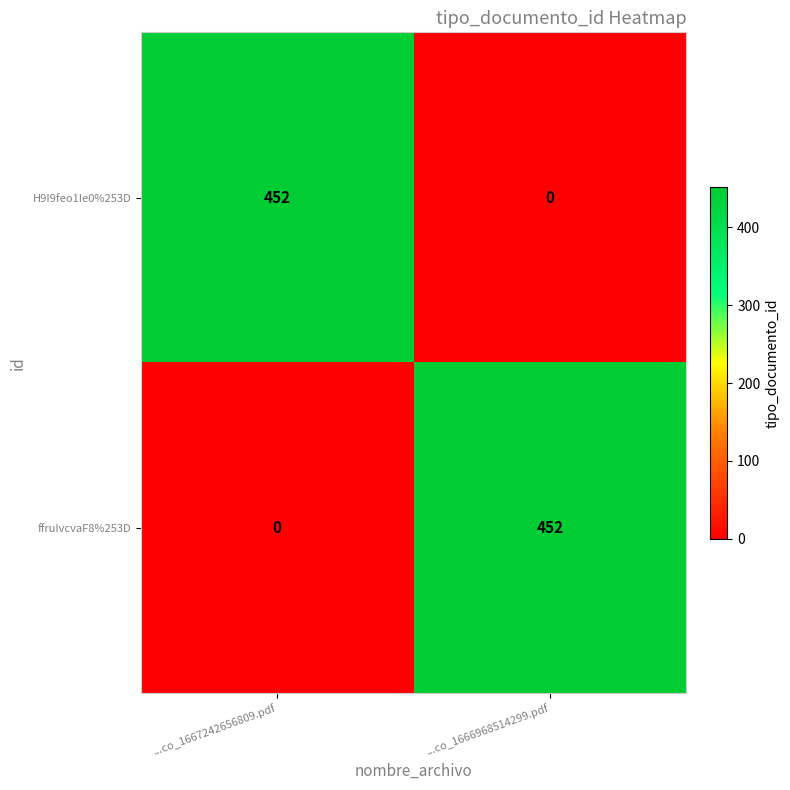

At which label is ffruIvcvaF8%253D closest to 226?

...co_1667242656809.pdf